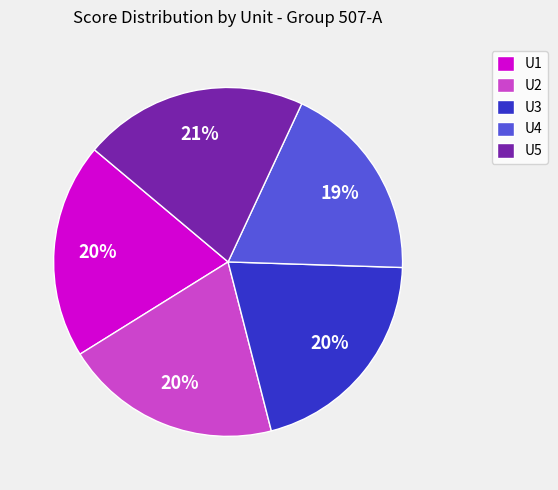

Combined, do U2 and U1 account for over 50%?

No